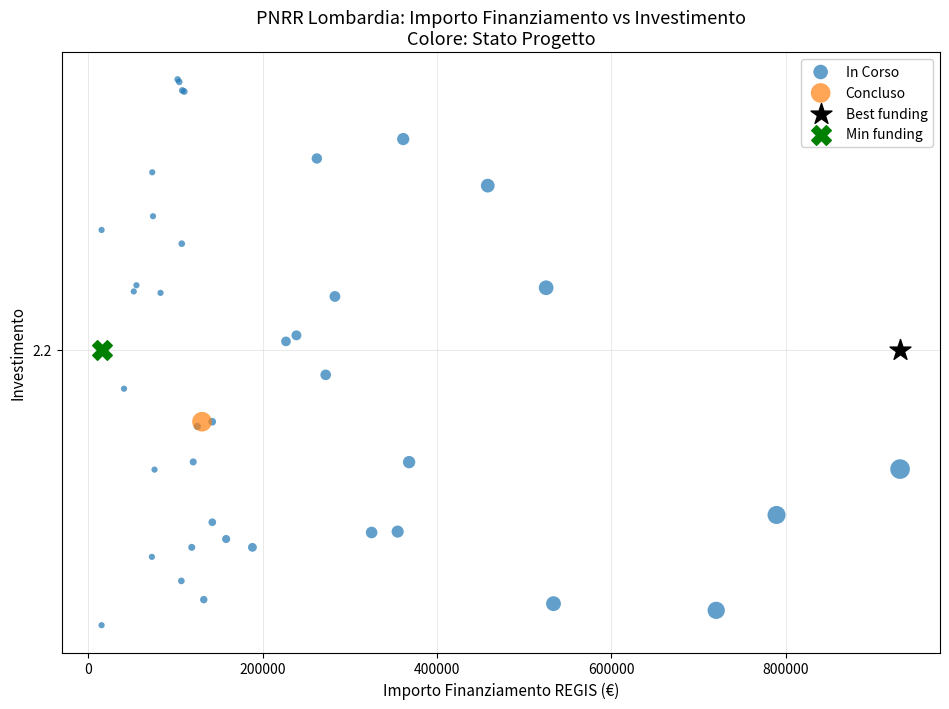

What are all the series names shown in the legend?

In Corso, Concluso, Best funding, Min funding